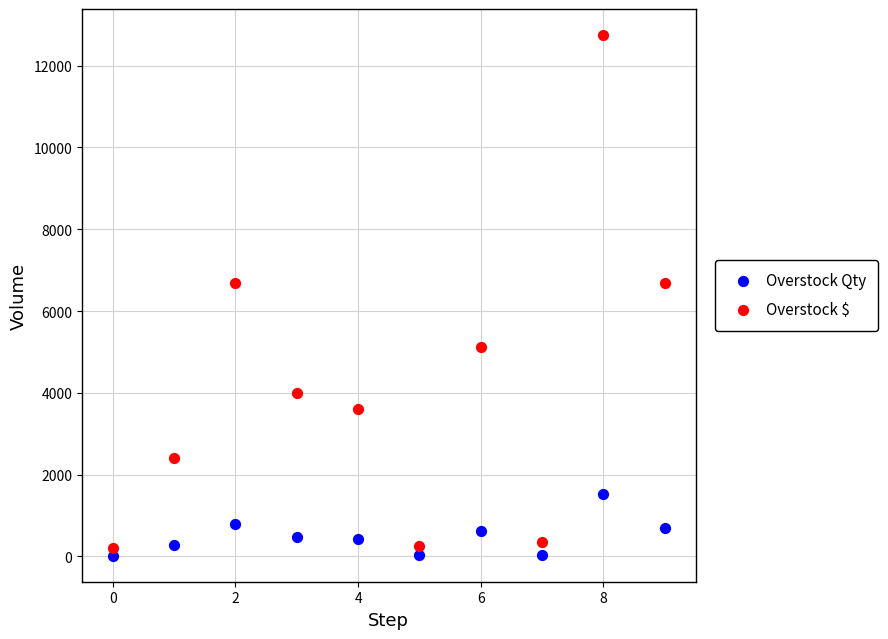

What are all the series names shown in the legend?

Overstock Qty, Overstock $